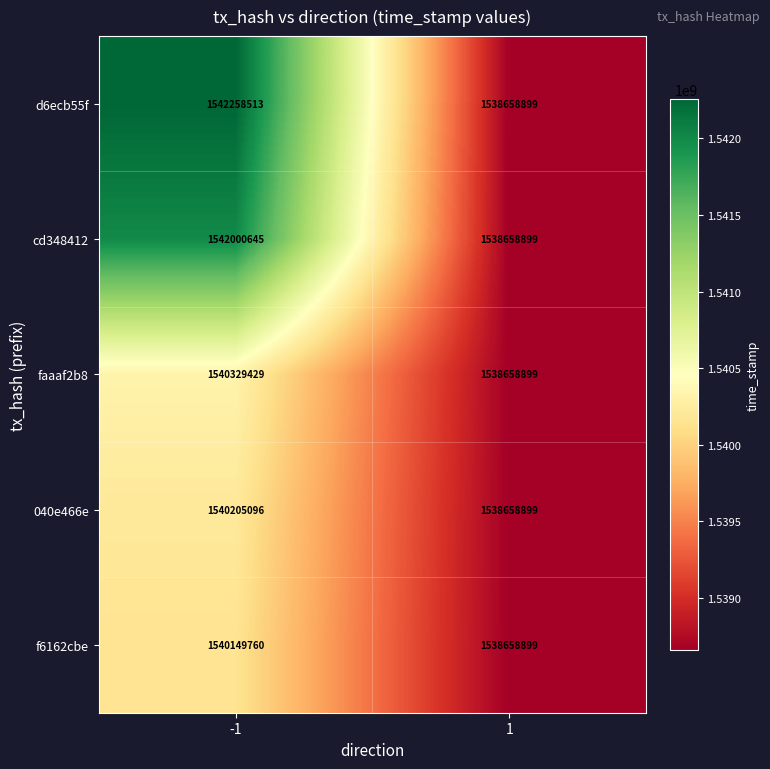

What is the total value across all series at 1?

7693294495